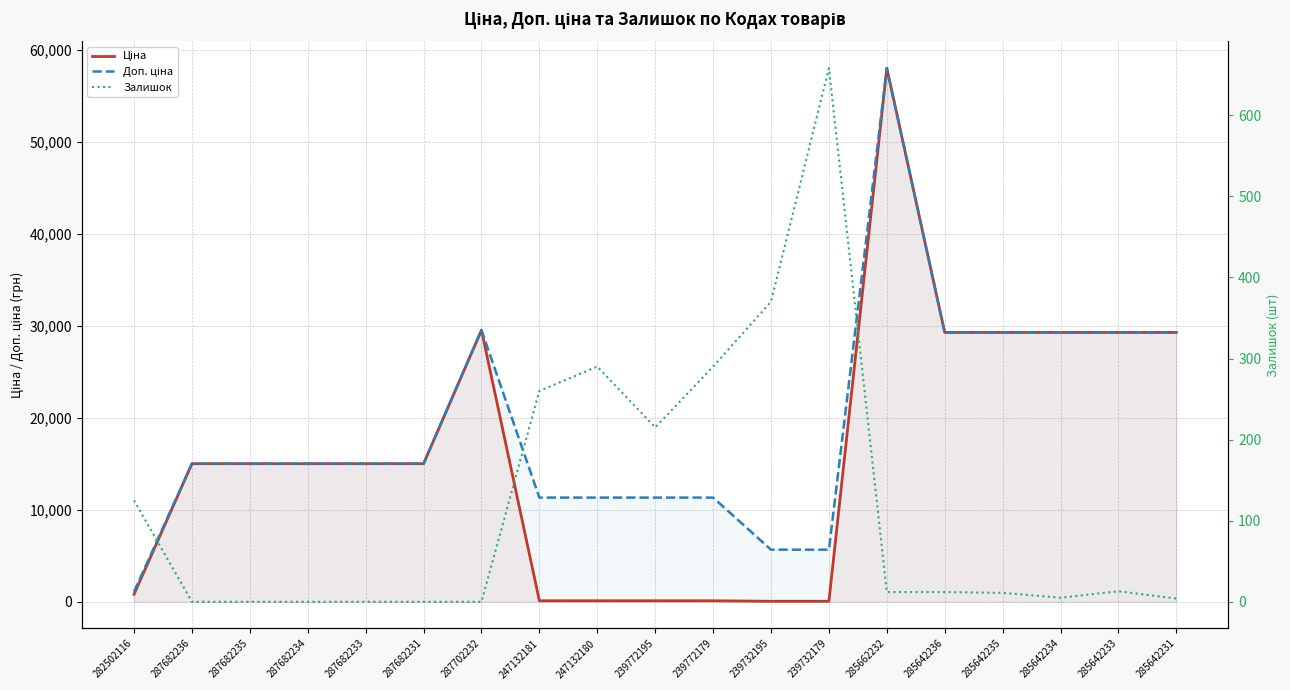

List the labels in order of Доп. ціна value, smallest first.

282502116, 239732195, 239732179, 247132181, 247132180, 239772195, 239772179, 287682236, 287682235, 287682234, 287682233, 287682231, 285642236, 285642235, 285642234, 285642233, 285642231, 287702232, 285662232